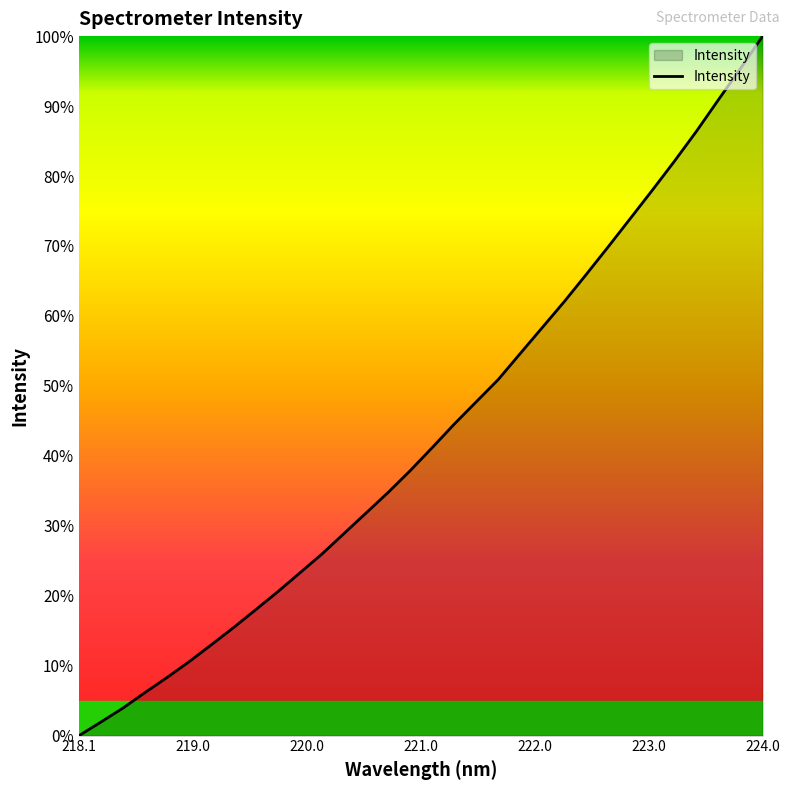

What is the difference between the maximum and minimum values?

100.0